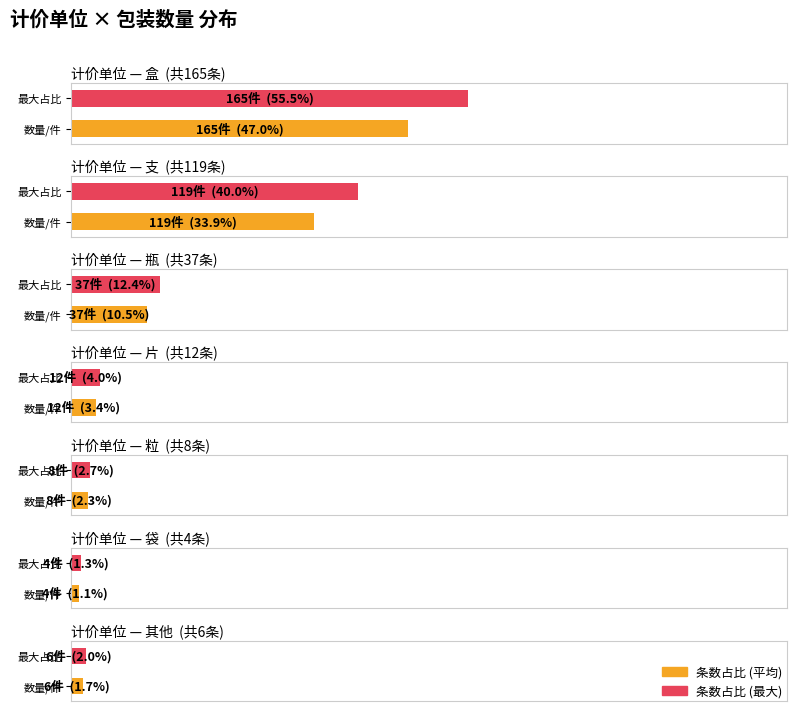

At how many categories does at least one series exceed 1?

7